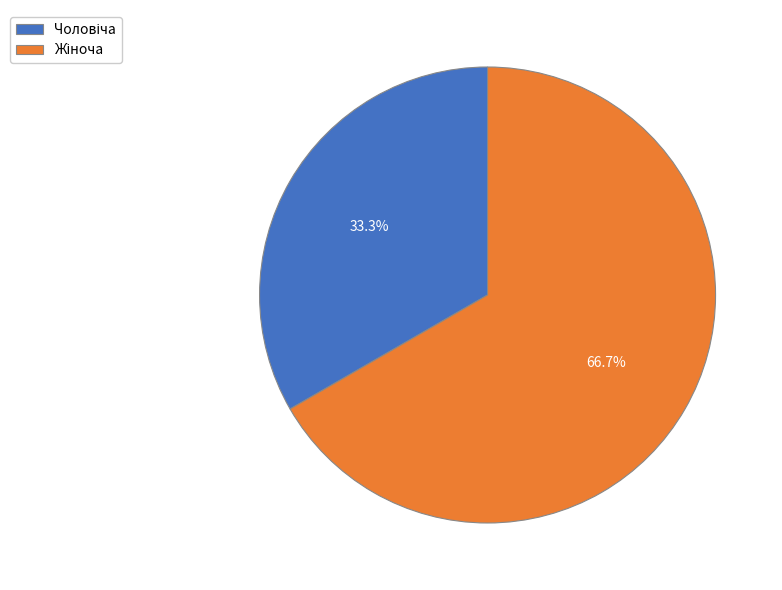

Does any single category account for the majority?

Yes